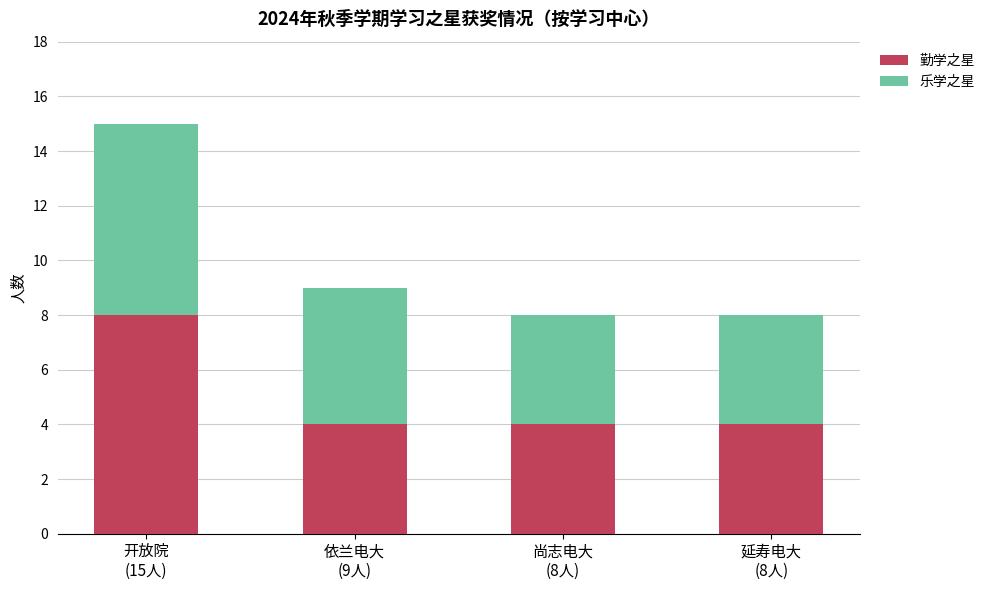

What is the highest value of the 勤学之星 series?

8